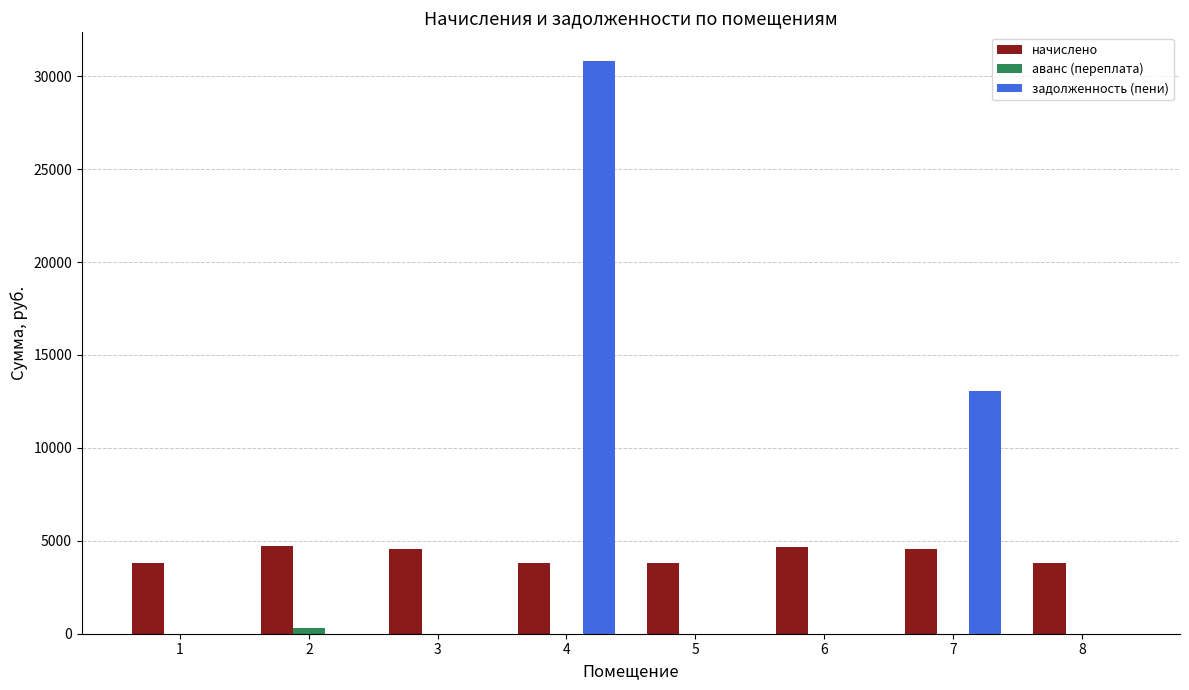

How many categories are shown in the chart?

8